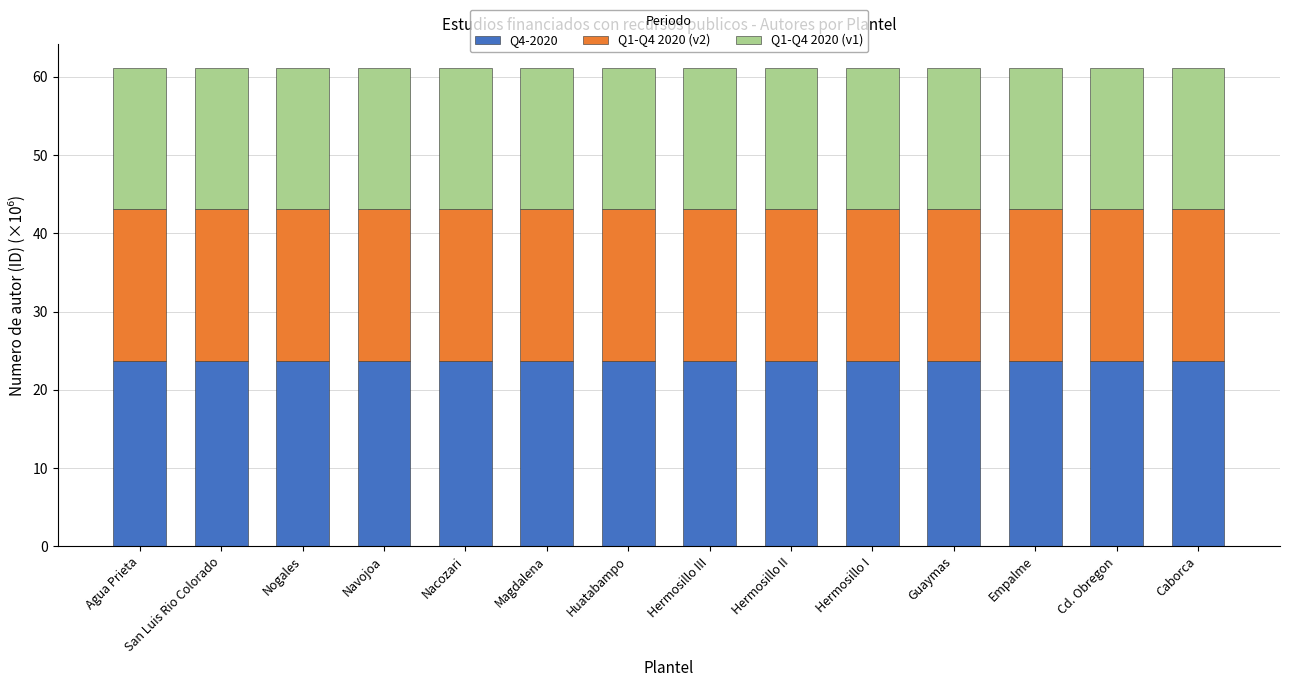

What is the total value across all series at Huatabampo?

61.2